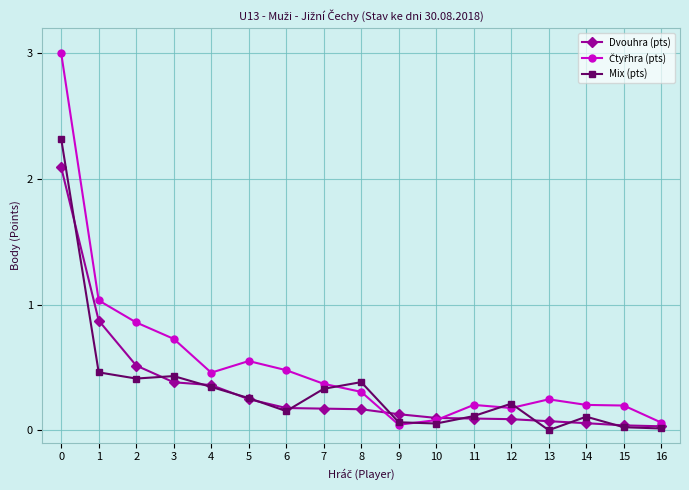

True or false: Mix (pts) has more than 2 interior local peaks.

True